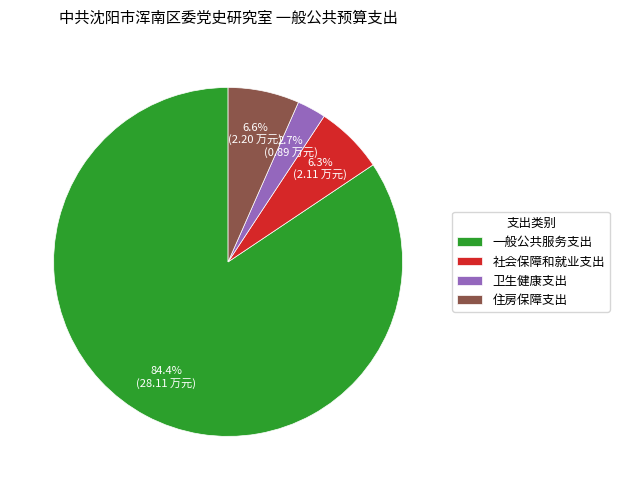

True or false: 一般公共服务支出 accounts for 84% of the total.

True